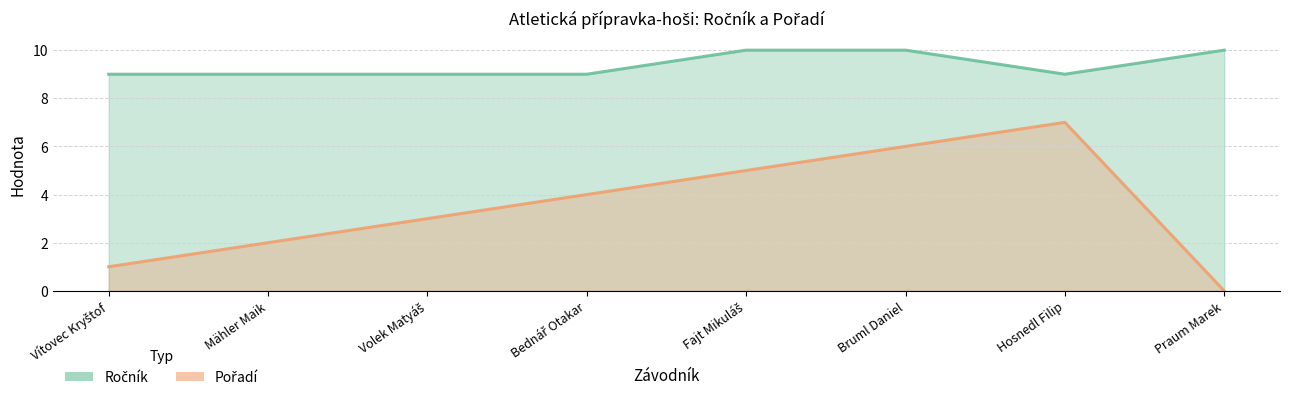

Between Hosnedl Filip and Bruml Daniel, which is larger?

Bruml Daniel